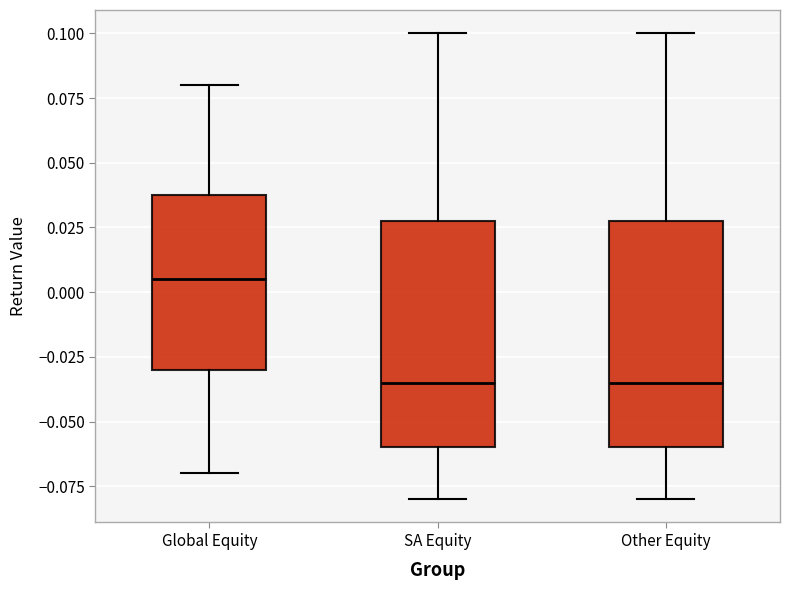

Reading left to right, transcribe this box plot: for each box, give where its median line is, the range the box spans, and where its two whiskers end, as read against the y-axis. The values are not printed on the chart, so give them approximately, as read against the axis.

Global Equity: median 0.005, box -0.030 to 0.040, whiskers -0.070 to 0.080
SA Equity: median -0.035, box -0.060 to 0.030, whiskers -0.080 to 0.100
Other Equity: median -0.035, box -0.060 to 0.030, whiskers -0.080 to 0.100